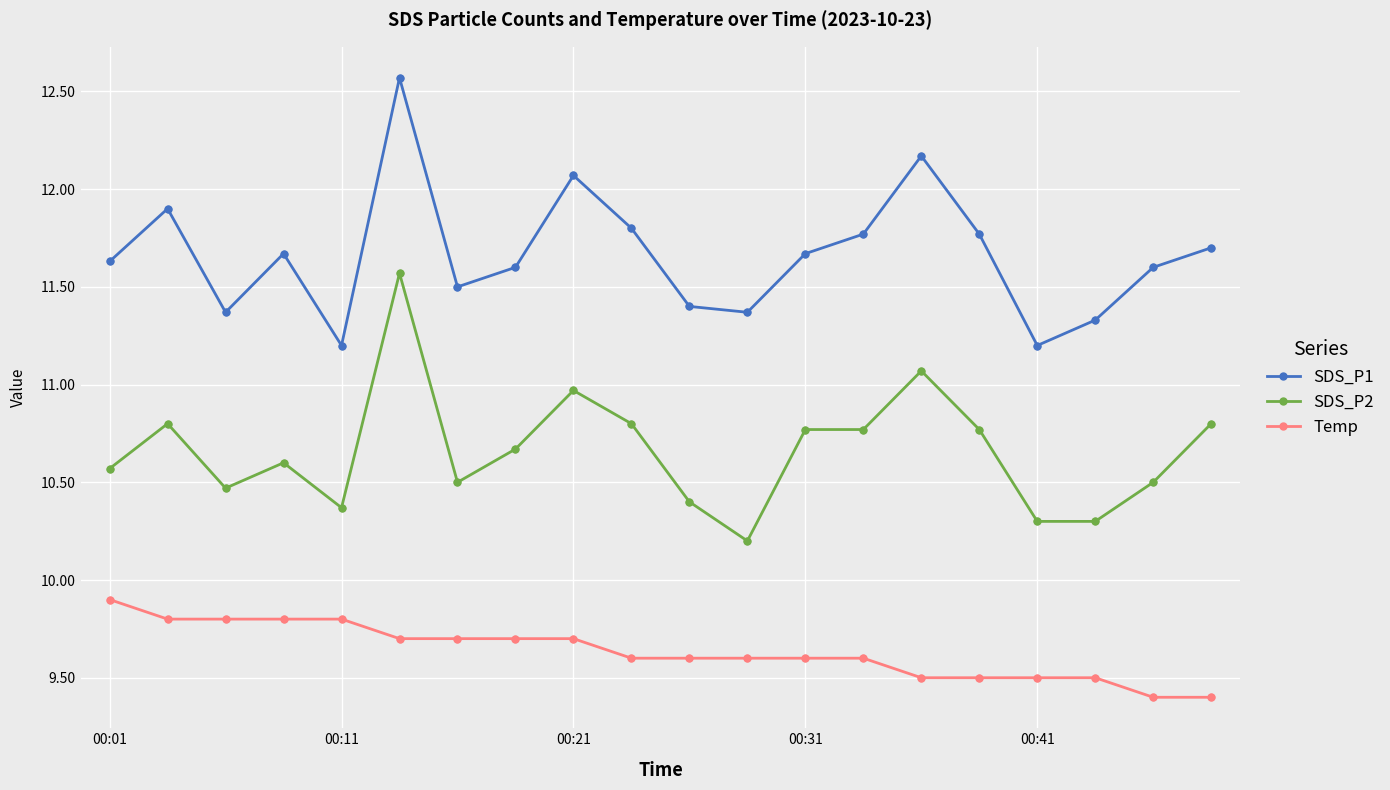

Which series has the largest total across all categories?

SDS_P1